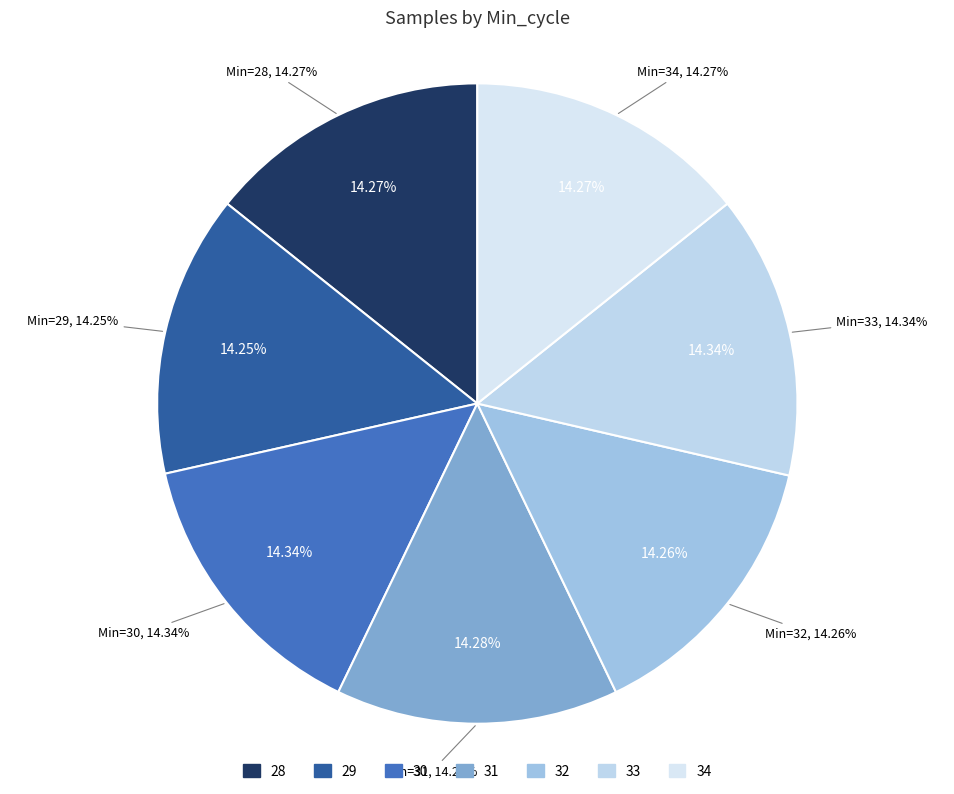

Between Min_cycle_28 and Min_cycle_31, which is larger?

Min_cycle_31